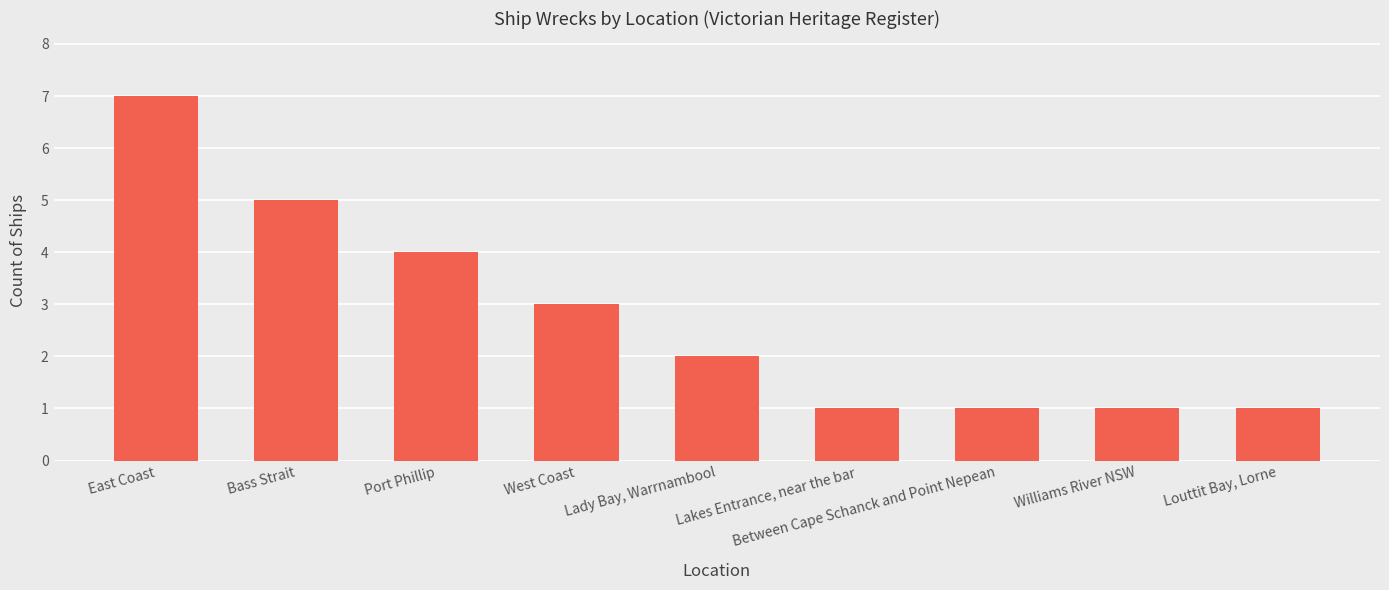

Reading left to right, extract all data points from this chart.

7	5	4	3	2	1	1	1	1